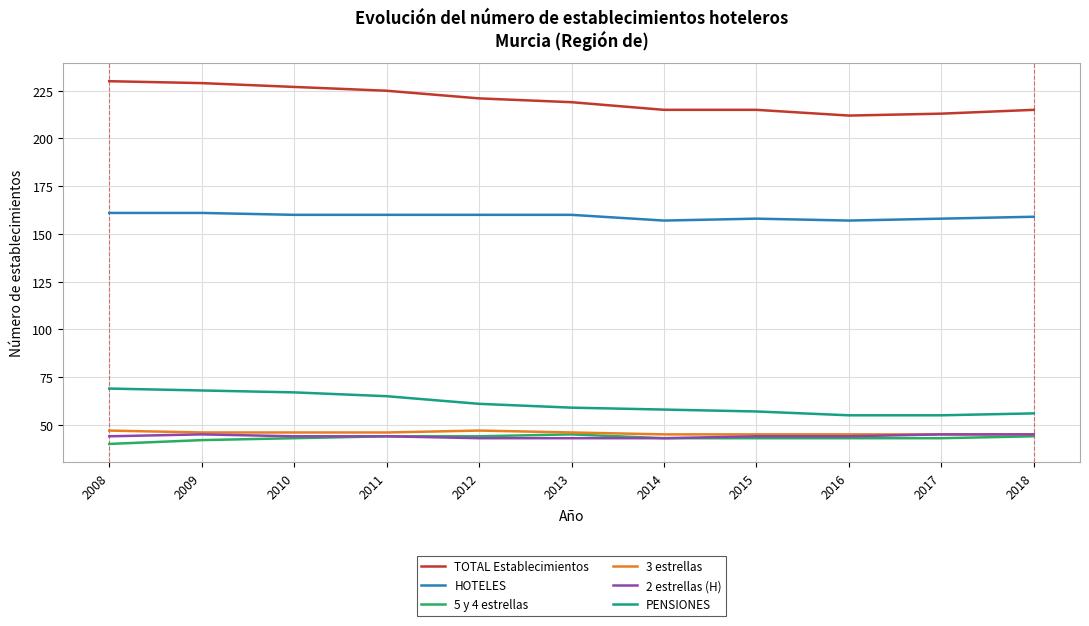

Count the HOTELES values in the range 158 to 160.

7